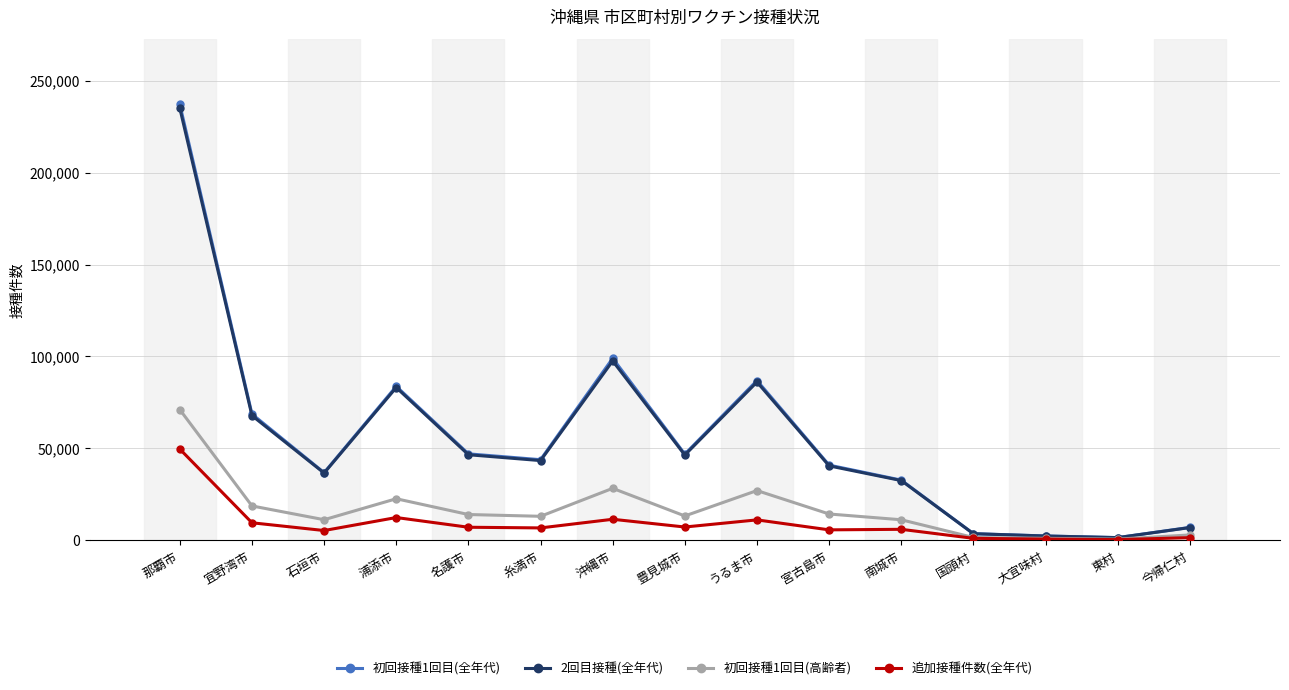

At how many categories does at least one series exceed 59358?

5